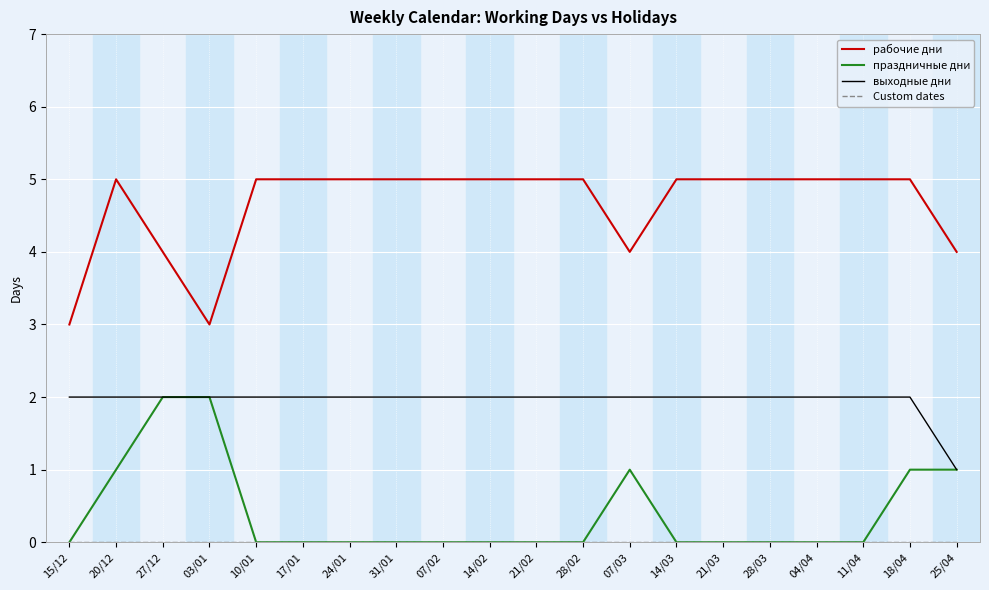

True or false: рабочие дни and выходные дни intersect in this chart.

False